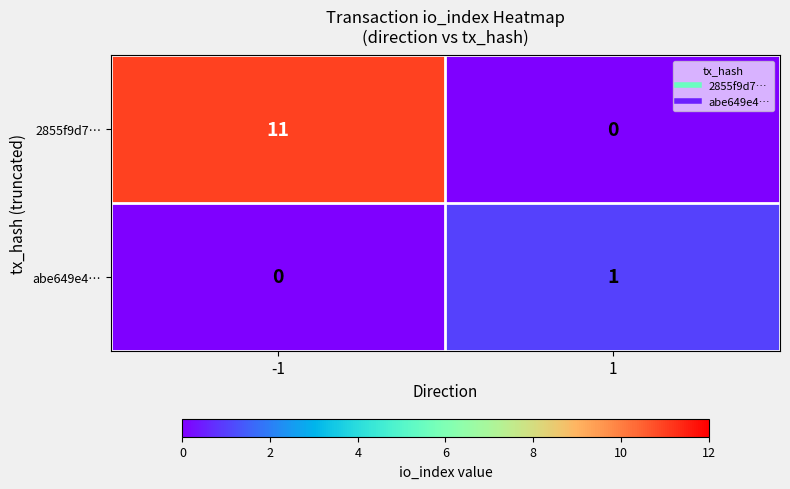

Which series has the largest range (max minus min)?

2855f9d7…